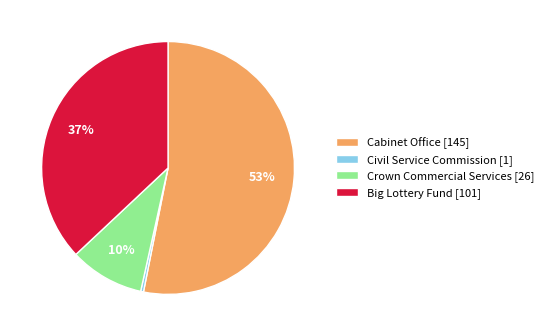

Is it true that Civil Service Commission is 0% of the pie?

True